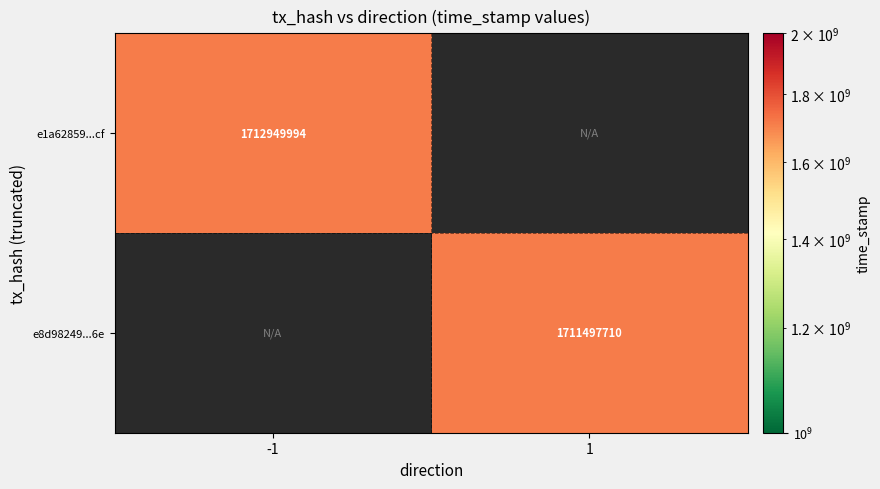

Is it true that e1a62859...cf equals 1712949994 at -1?

True